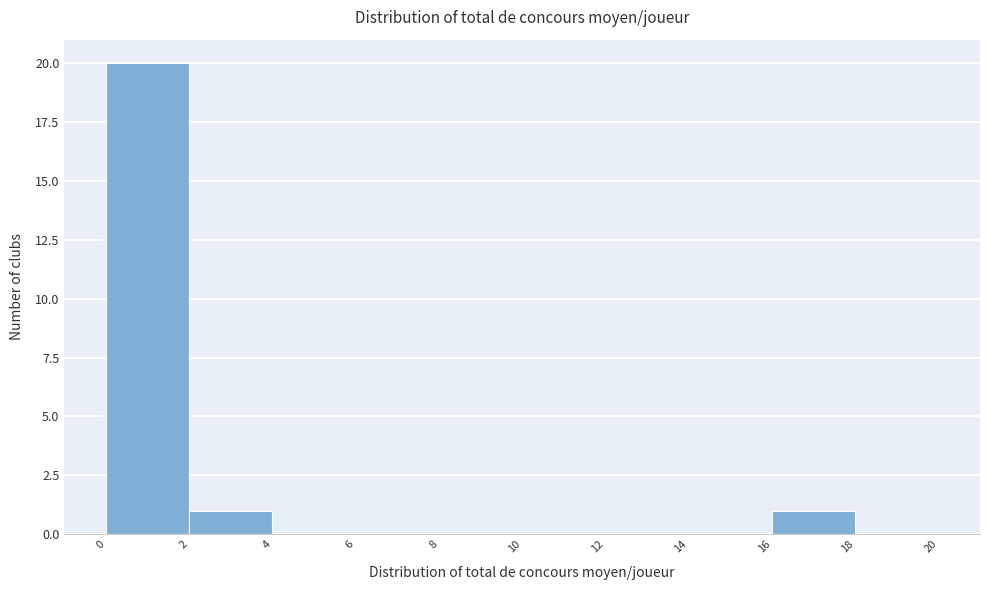

Which range on the x-axis has the tallest bar?

0 to 2